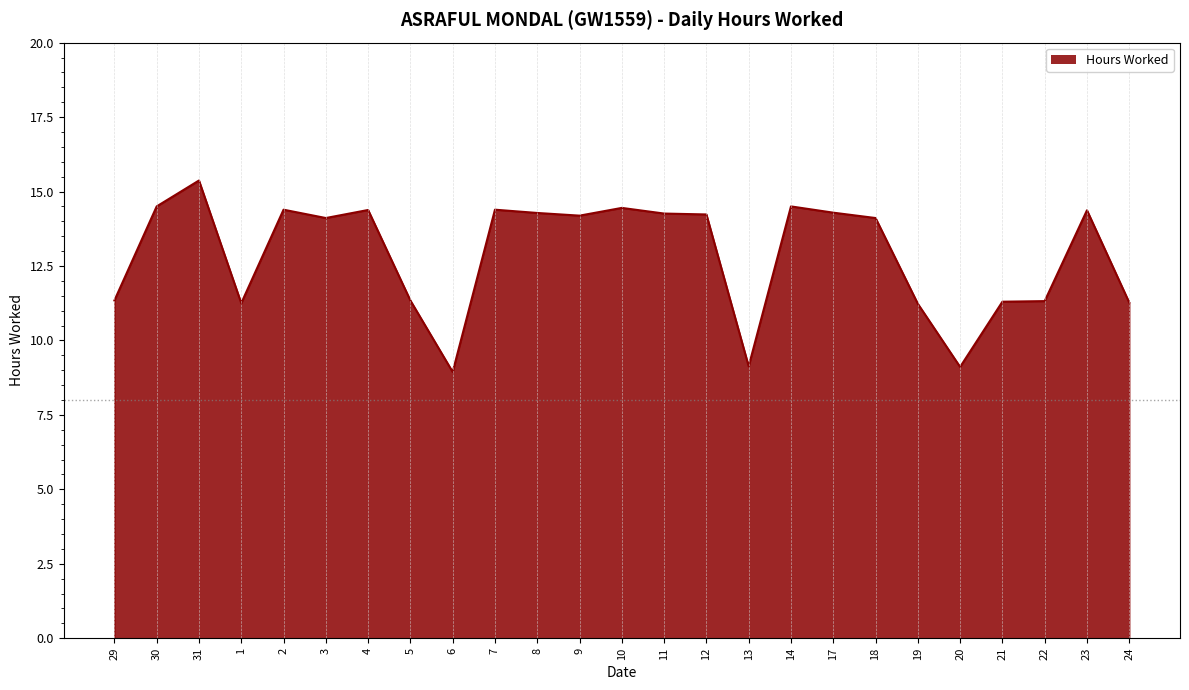

Where is the first local maximum?

31